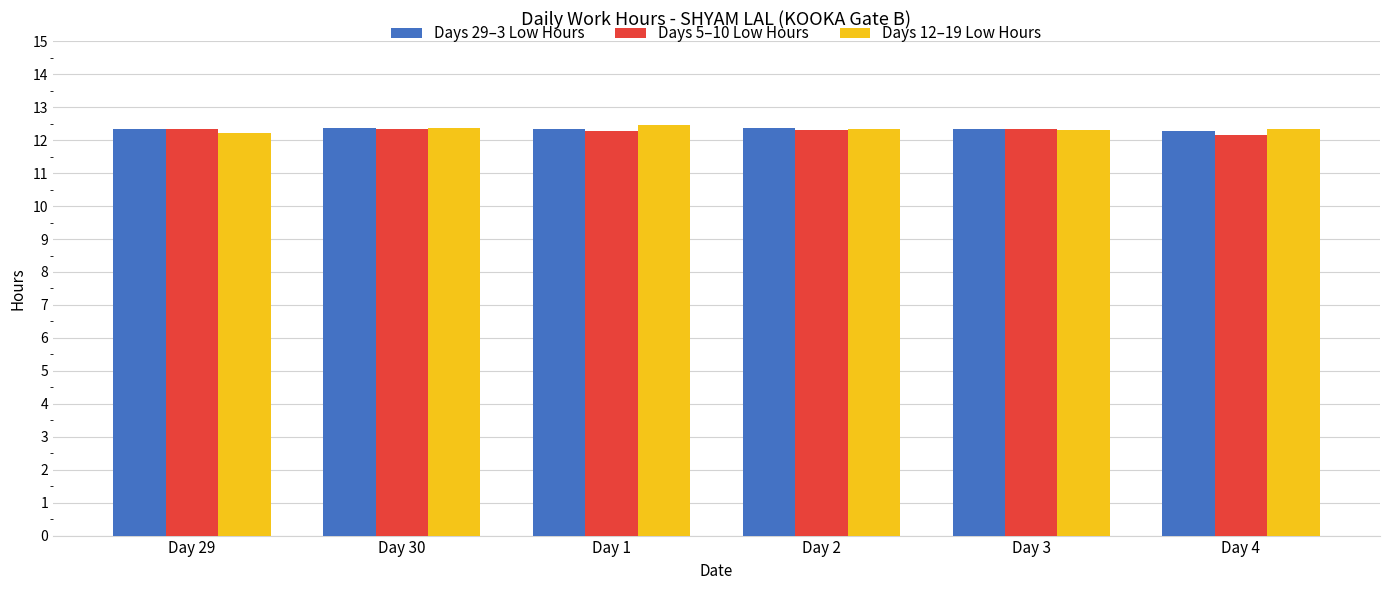

Is it true that Days 29–3 Low Hours equals 12.4 at Day 2?

True